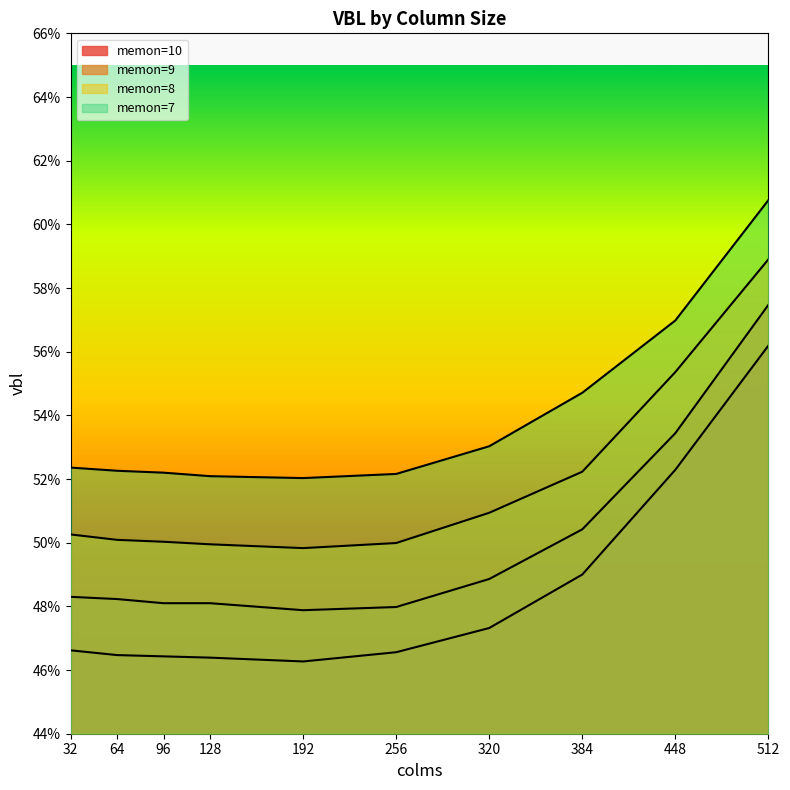

How many lines are shown in the chart?

4